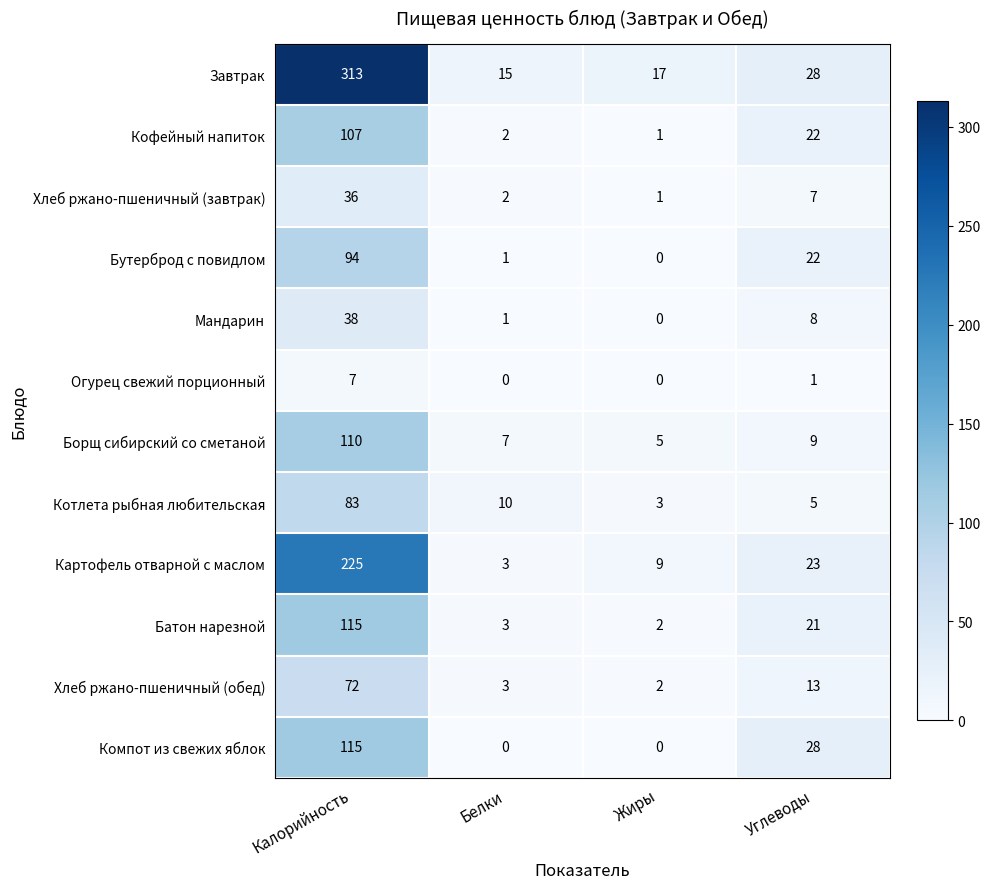

Is the value of Бутерброд с повидлом at Калорийность greater than the value of Огурец свежий порционный at Белки?

Yes